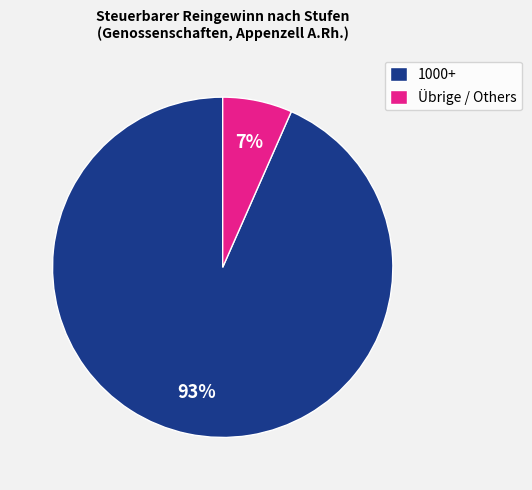

Do Übrige / Others and 1000+ together represent more than half of the pie?

Yes